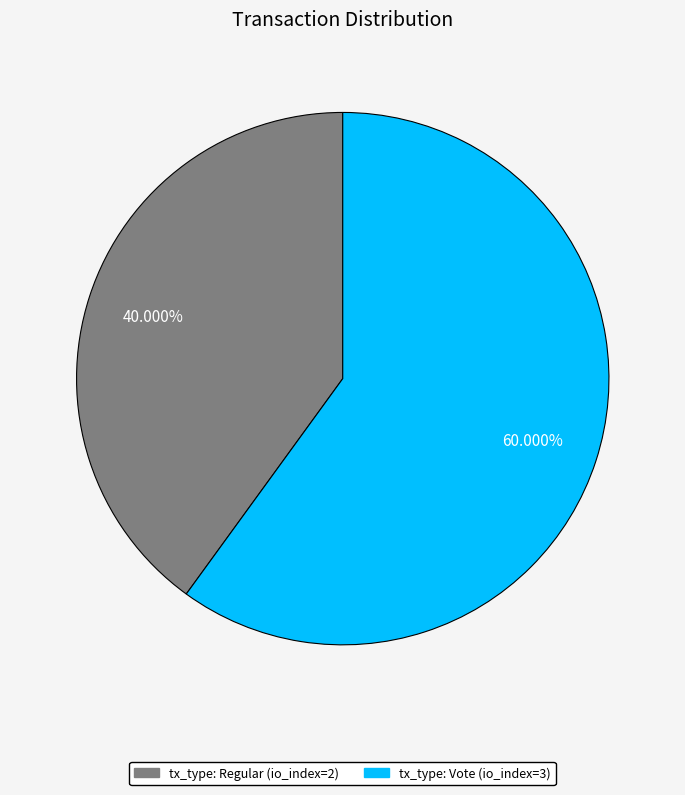

What is the largest slice in the pie chart?

tx_type: Vote (io_index=3)